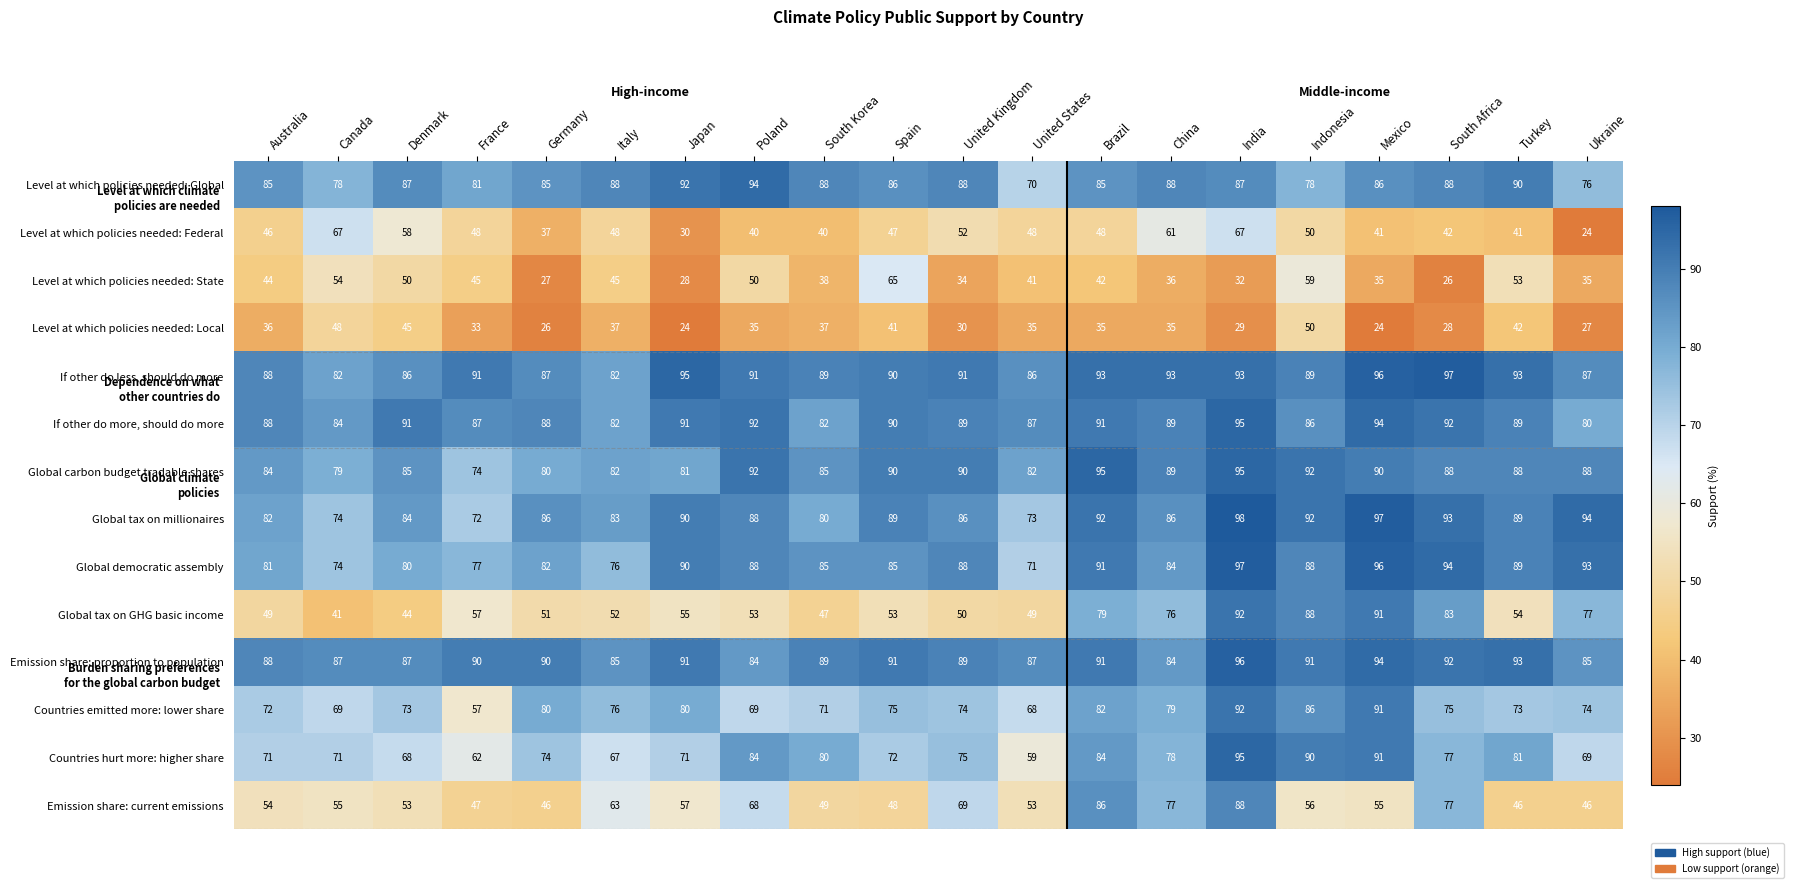

The Emission share: current emissions series shows 84 at Japan. True or false?

False